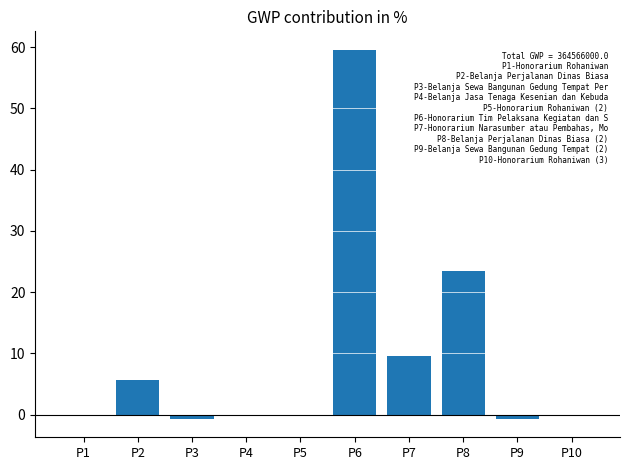

What is the greatest value displayed?

59.6